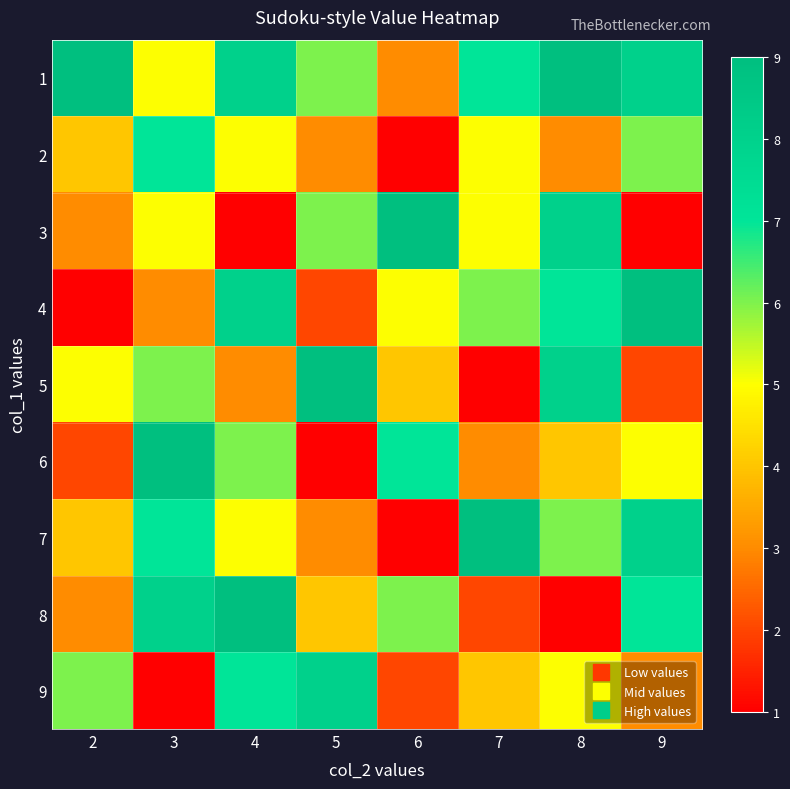

At which category is the sum across all series the highest?

4